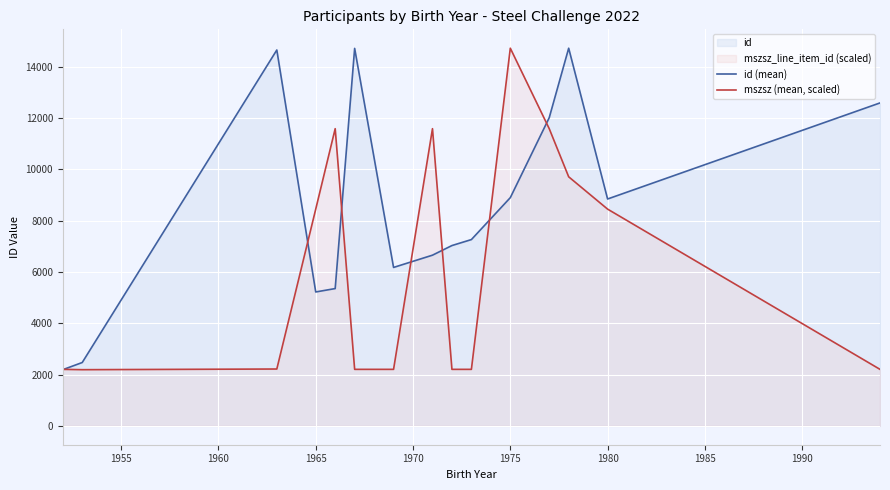

What is the difference between the highest and lowest values at 1980?

394.8